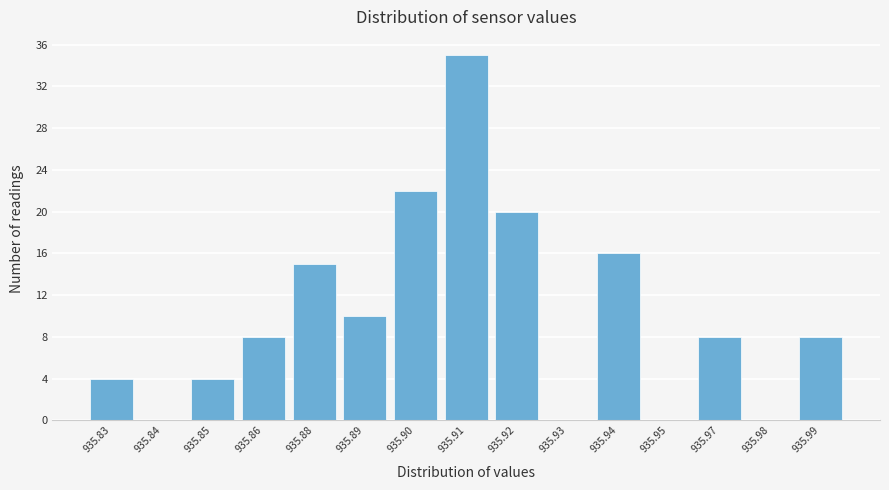

Reading right to left, extract all data points from this chart.

935.99=8	935.98=0	935.97=8	935.95=0	935.94=16	935.93=0	935.92=20	935.91=35	935.90=22	935.89=10	935.88=15	935.86=8	935.85=4	935.84=0	935.83=4